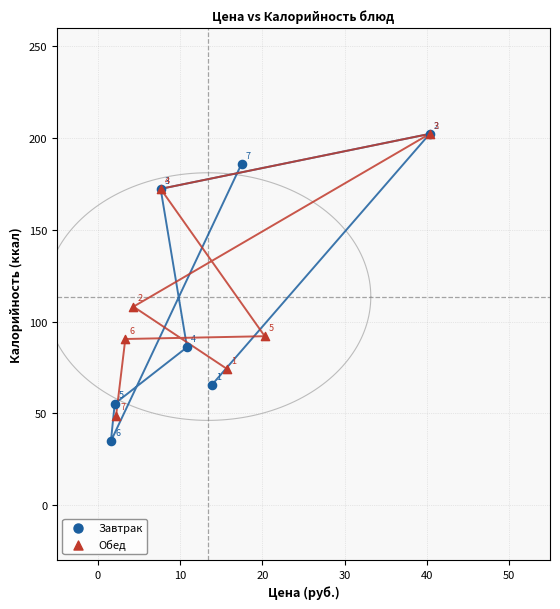

Which series has the largest Y range (max minus min)?

Завтрак